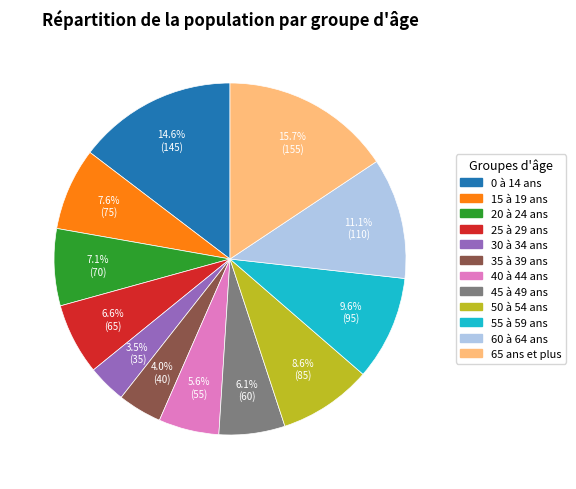

What percentage is the 45 à 49 ans slice, to the nearest percent?

6%